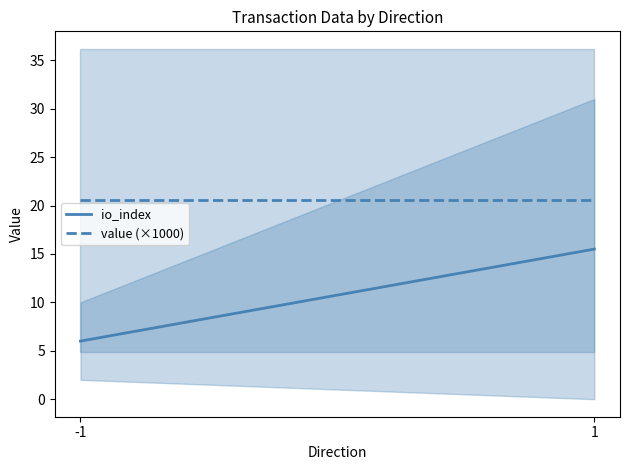

Where is value (×1000) nearest to the value 20?

-1